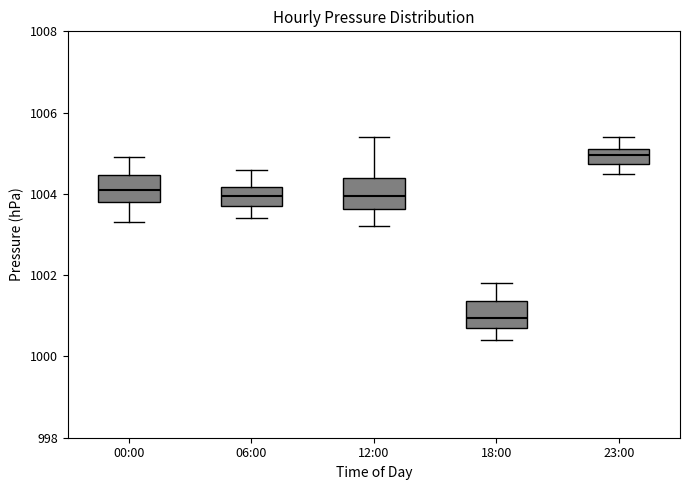

Which box's median line is the lowest?

18:00